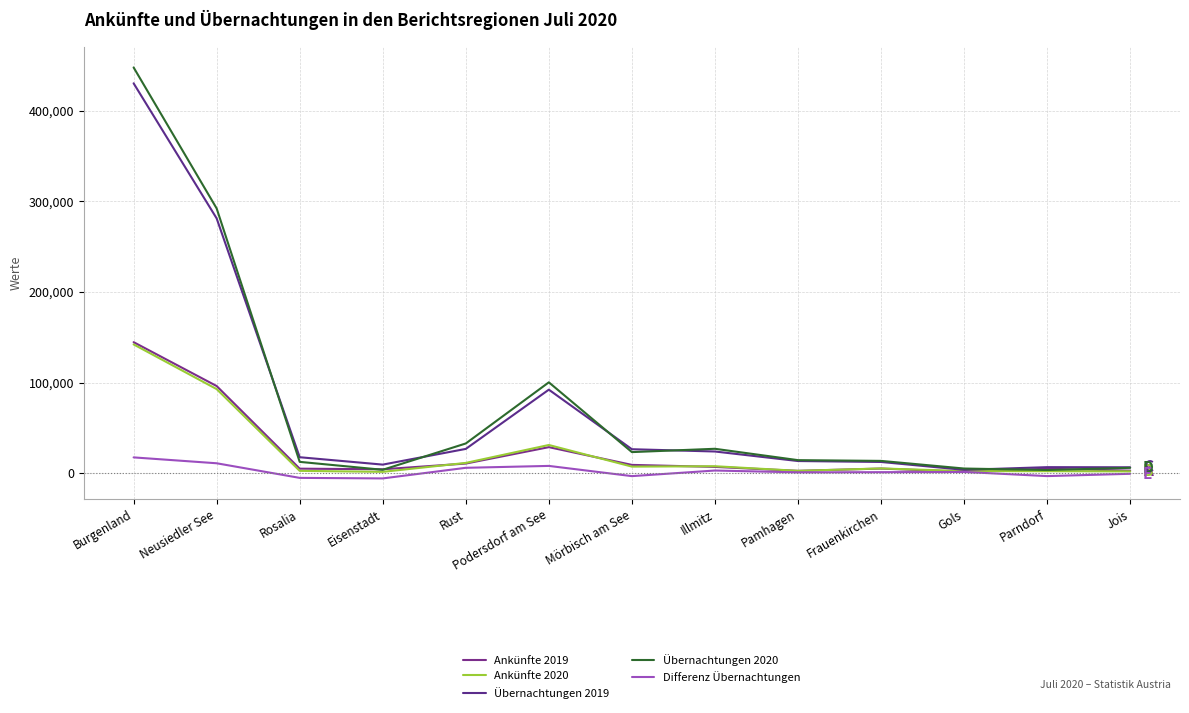

Reading right to left, what are all the values shown in this chart?

Ankünfte 2019: Jois=2863	Parndorf=4977	Gols=1596	Frauenkirchen=5169	Pamhagen=2626	Illmitz=6994	Mörbisch am See=9215	Podersdorf am See=28781	Rust=10681	Eisenstadt=4376	Rosalia=5046	Neusiedler See=96193	Burgenland=144601
Ankünfte 2020: Jois=2057	Parndorf=2272	Gols=2378	Frauenkirchen=5289	Pamhagen=2657	Illmitz=7736	Mörbisch am See=7318	Podersdorf am See=31166	Rust=11395	Eisenstadt=1542	Rosalia=2627	Neusiedler See=92817	Burgenland=142119
Übernachtungen 2019: Jois=6579	Parndorf=6713	Gols=3748	Frauenkirchen=12434	Pamhagen=13467	Illmitz=23983	Mörbisch am See=26495	Podersdorf am See=92195	Rust=26847	Eisenstadt=9518	Rosalia=17664	Neusiedler See=281110	Burgenland=430134
Übernachtungen 2020: Jois=5970	Parndorf=3560	Gols=5198	Frauenkirchen=13627	Pamhagen=14447	Illmitz=26980	Mörbisch am See=23323	Podersdorf am See=100285	Rust=32842	Eisenstadt=3808	Rosalia=12550	Neusiedler See=292110	Burgenland=447622
Differenz Übernachtungen: Jois=-609	Parndorf=-3153	Gols=1450	Frauenkirchen=1193	Pamhagen=980	Illmitz=2997	Mörbisch am See=-3172	Podersdorf am See=8090	Rust=5995	Eisenstadt=-5710	Rosalia=-5114	Neusiedler See=11000	Burgenland=17488